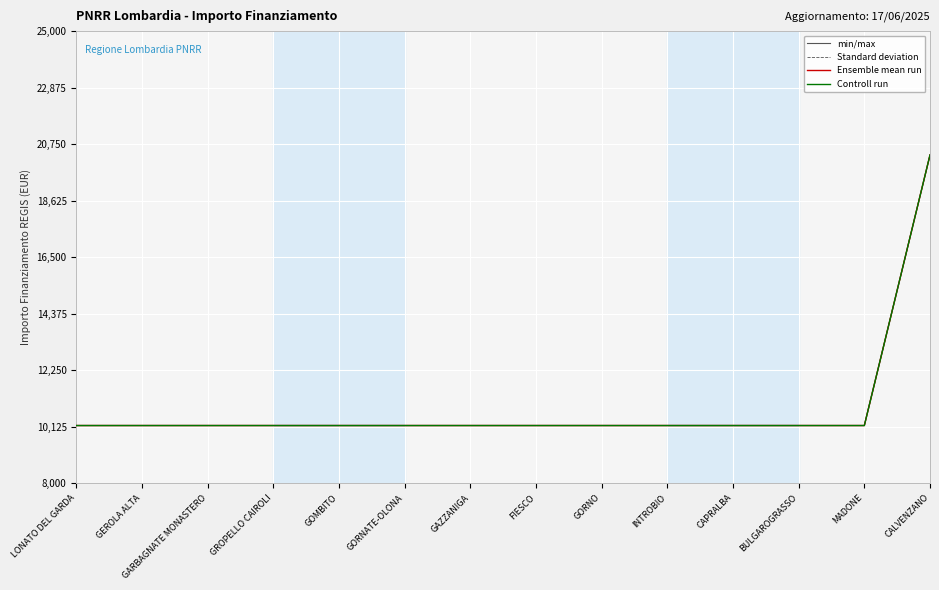

Does the chart display data point markers on the line(s)?

No